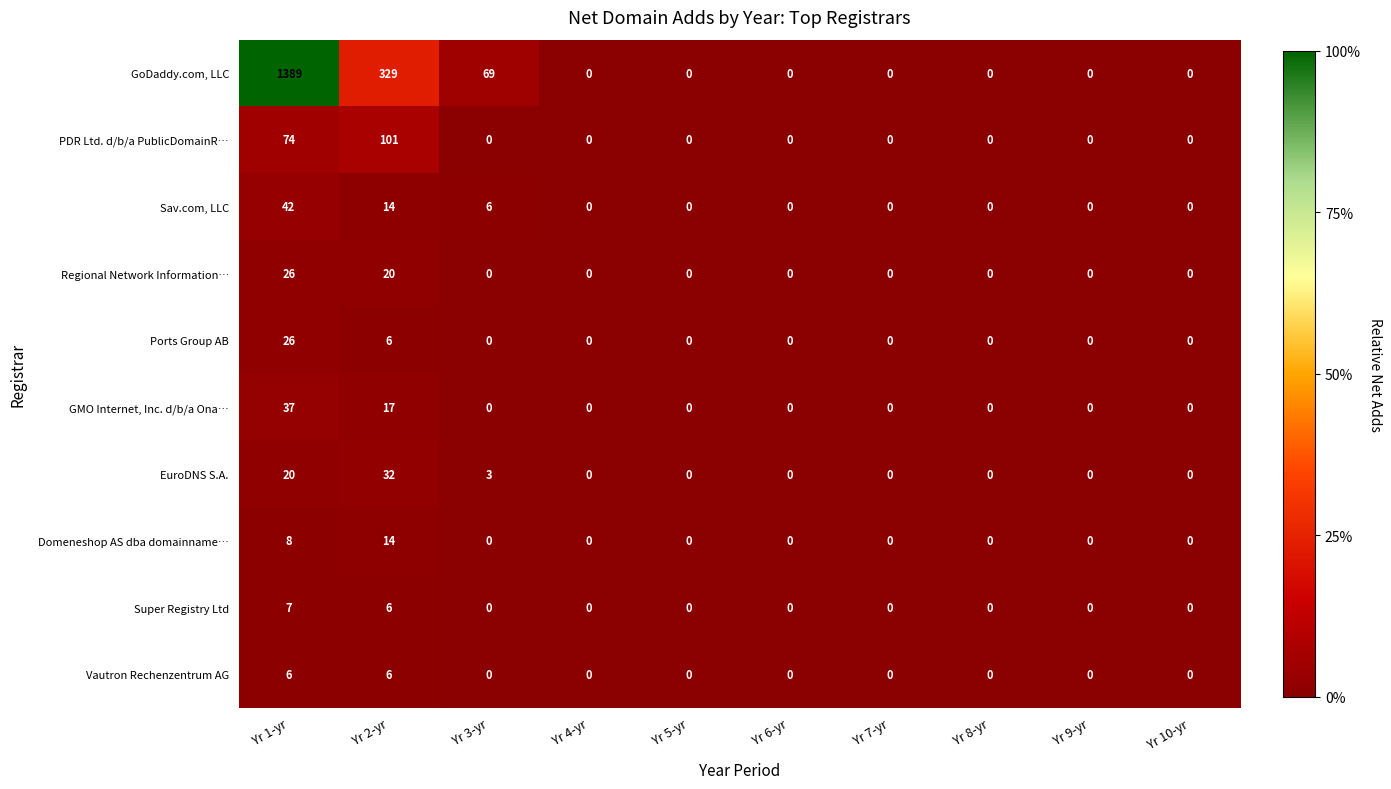

How many series are shown in this chart?

10